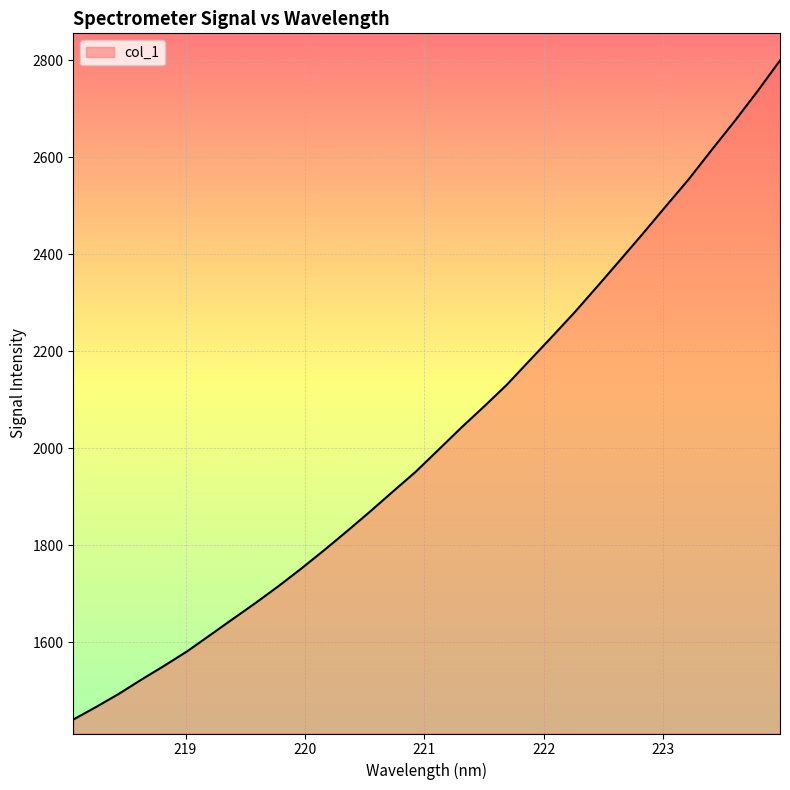

What is the smallest value displayed?

1440.4